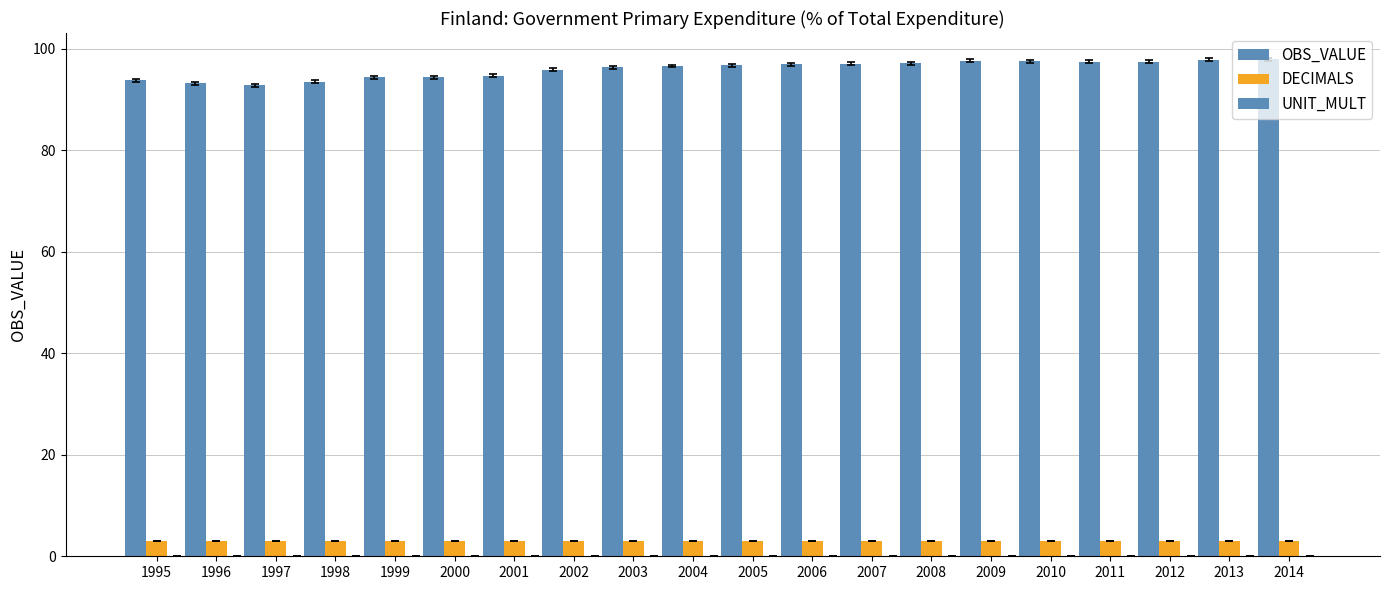

How many bars are there in each group?

2